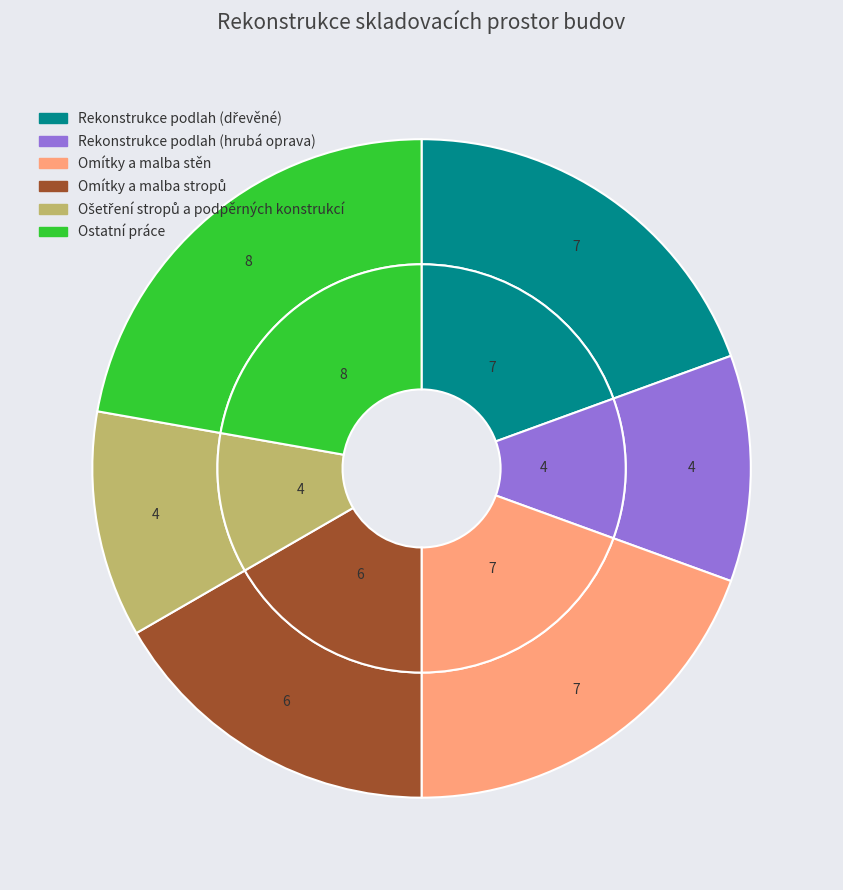

Which slice is the smallest?

Rekonstrukce podlah (hrubá oprava)